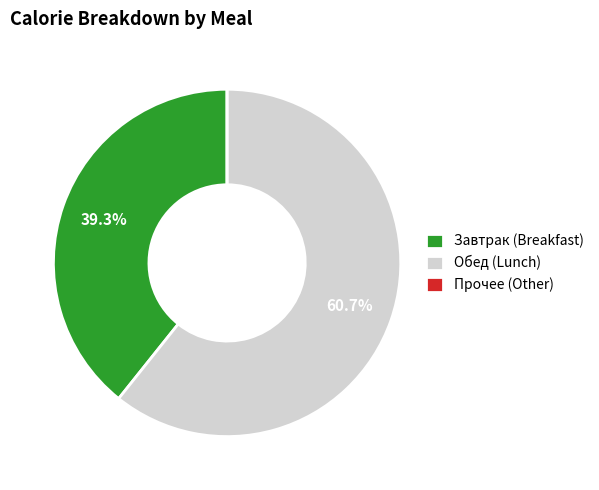

Does any single category account for the majority?

Yes